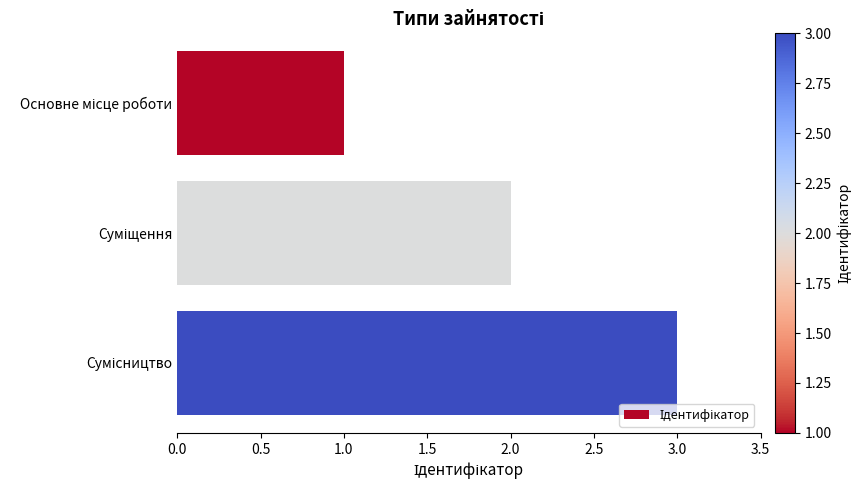

What is the sum of all values?

6